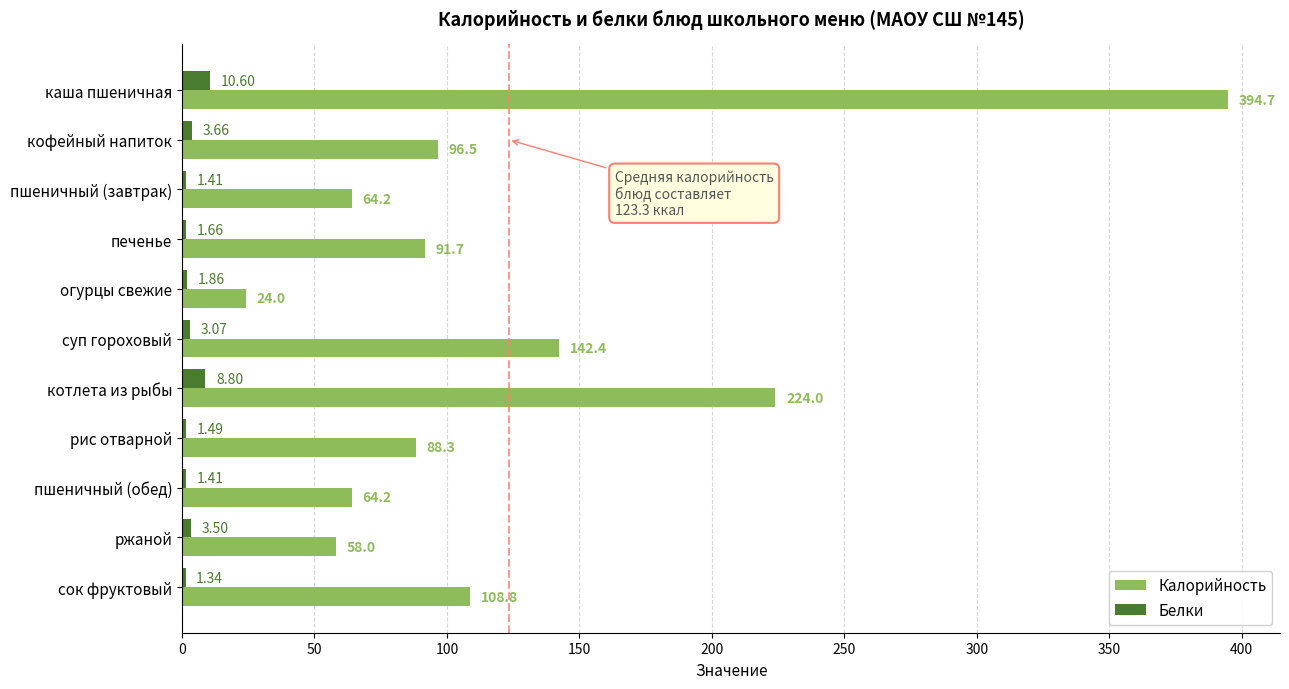

Which category has the lowest value across all series?

сок фруктовый